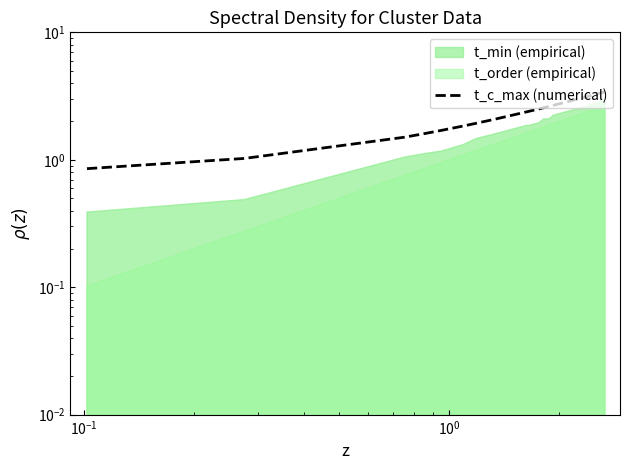

What is the difference between the maximum and minimum values?

2.6